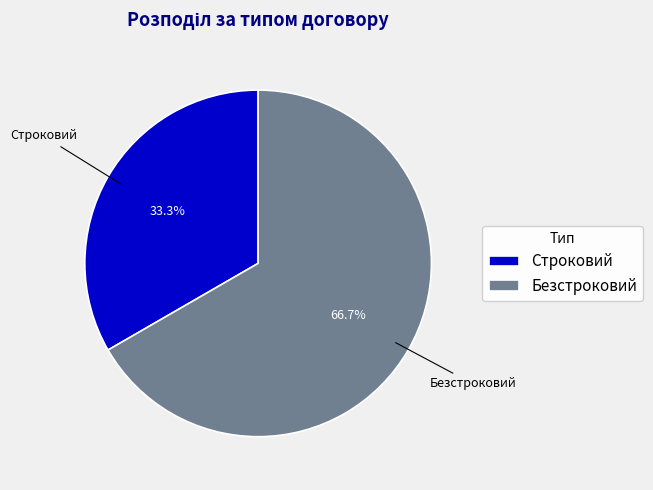

True or false: Строковий accounts for 44% of the total.

False